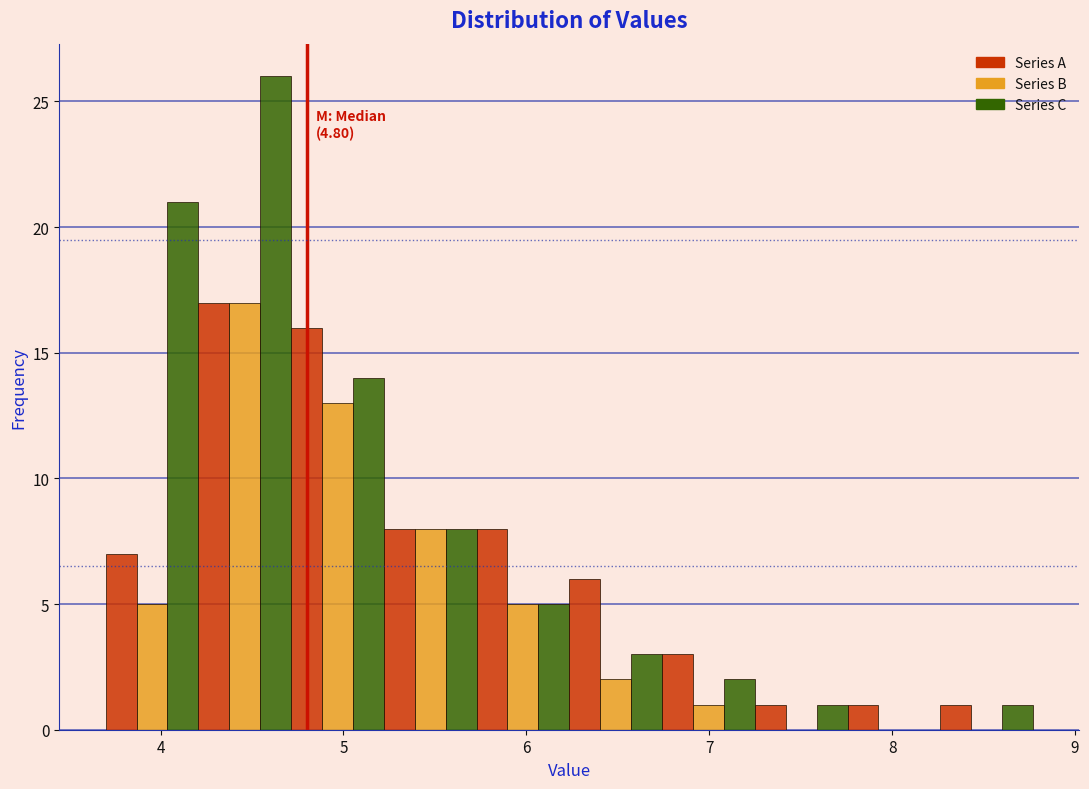

Read against the x-axis, roughly where is the centre of the tallest bar?

4.6